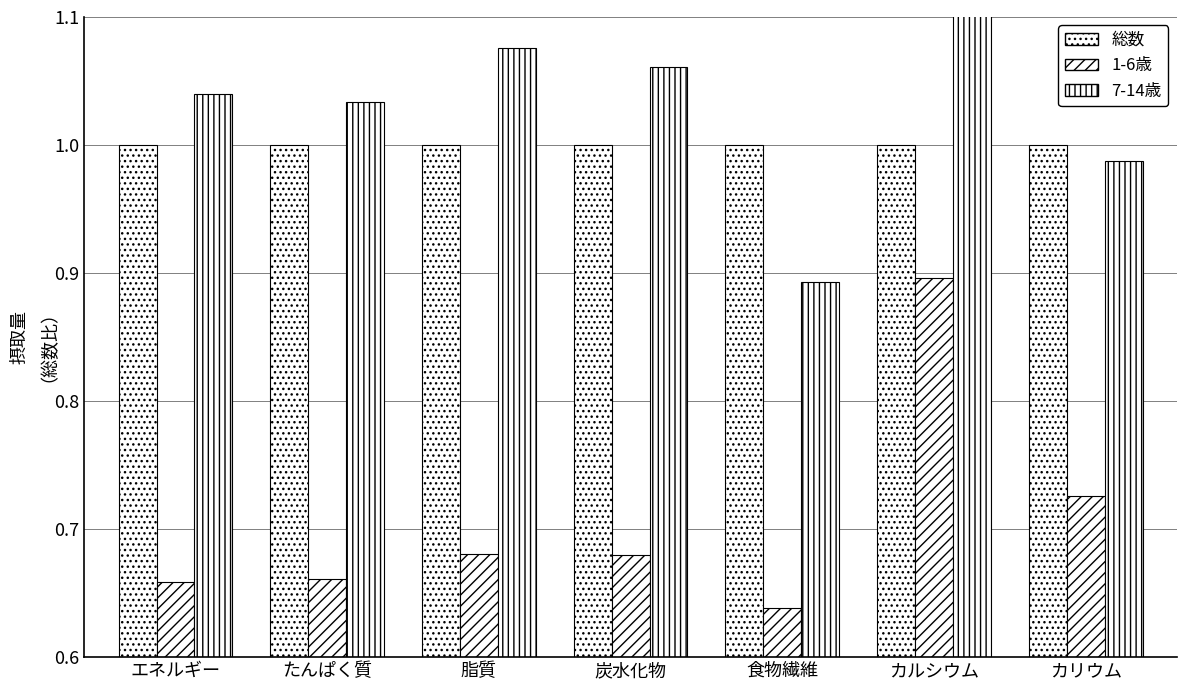

The 1-6歳 series shows 0.7 at たんぱく質. True or false?

True